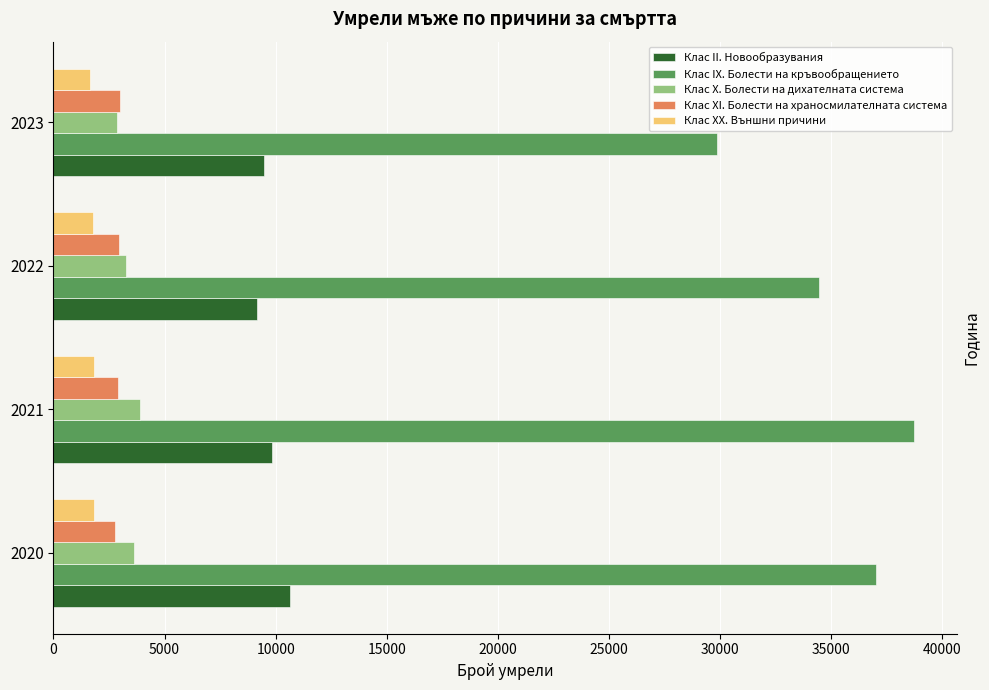

Which series has the largest total across all categories?

Клас IX. Болести на кръвообращението